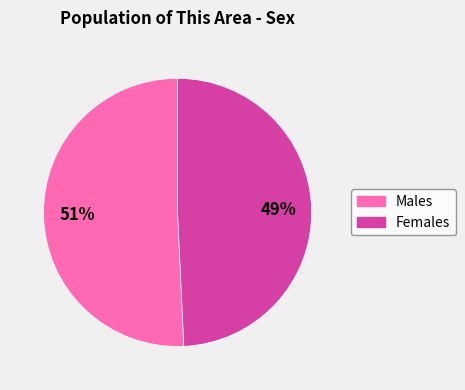

Which has a higher value, Females or Males?

Males